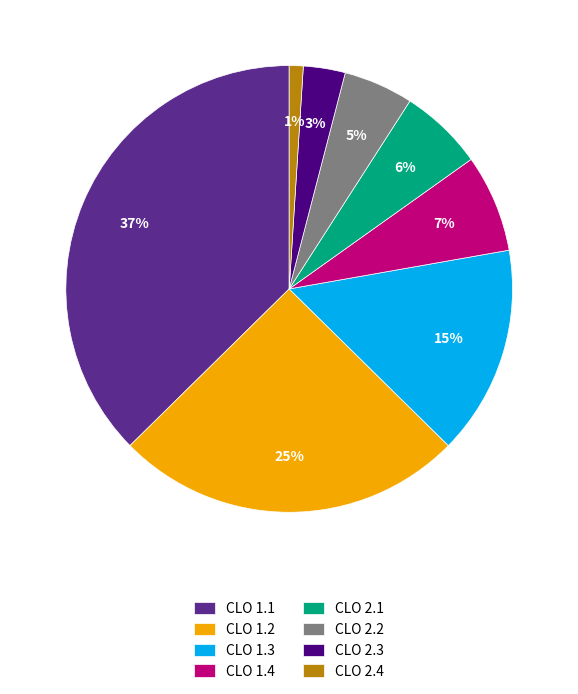

Which has a higher value, CLO 1.2 or CLO 2.1?

CLO 1.2